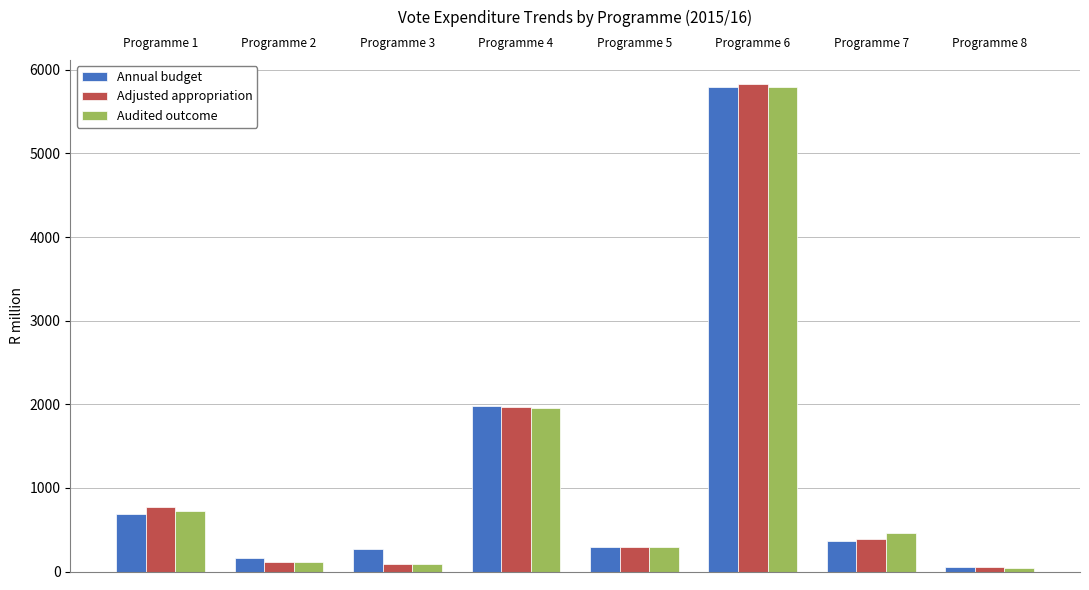

Does the chart contain any negative values?

No